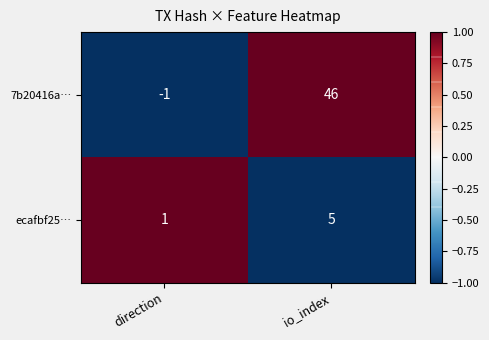

Reading left to right, list all the values displayed in this chart.

7b20416a…: -1	46
ecafbf25…: 1	5